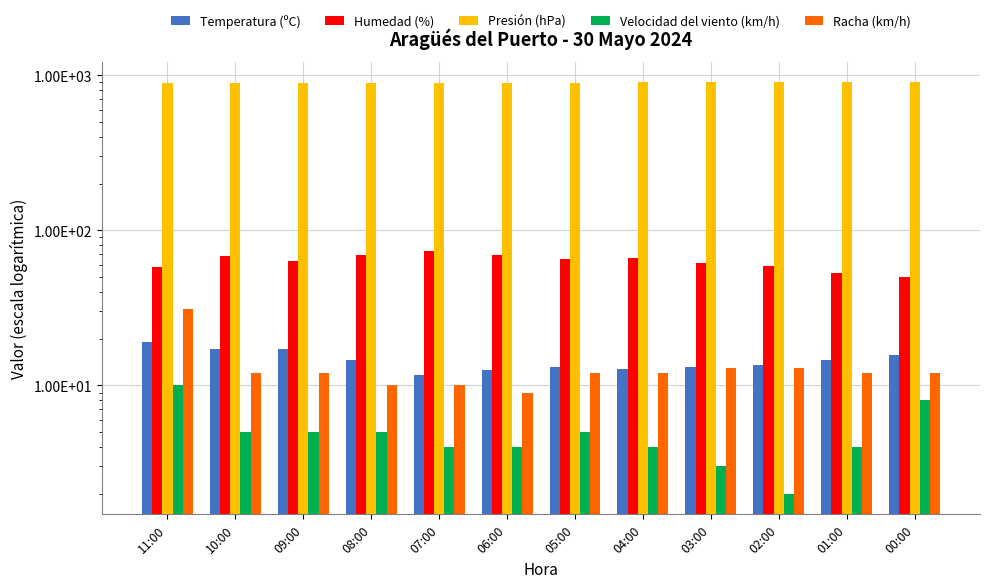

Reading right to left, list all the values displayed in this chart.

Temperatura (ºC): 15.7	14.5	13.5	13.1	12.7	13.1	12.5	11.7	14.5	17.2	17.1	19.1
Humedad (%): 50.0	53.0	59.0	62.0	66.0	65.0	69.0	74.0	69.0	63.0	68.0	58.0
Presión (hPa): 901.1	900.8	900.3	900.0	899.5	899.3	898.7	898.6	898.5	898.7	898.8	898.5
Velocidad del viento (km/h): 8.0	4.0	2.0	3.0	4.0	5.0	4.0	4.0	5.0	5.0	5.0	10.0
Racha (km/h): 12.0	12.0	13.0	13.0	12.0	12.0	9.0	10.0	10.0	12.0	12.0	31.0